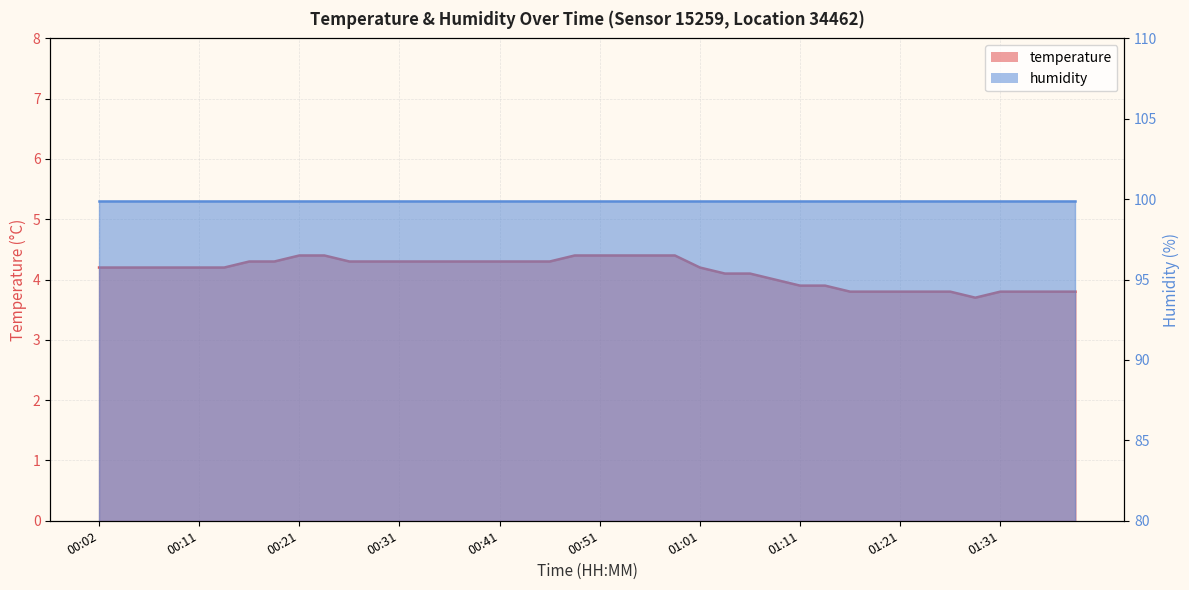

How many values are between 3 and 4?

13